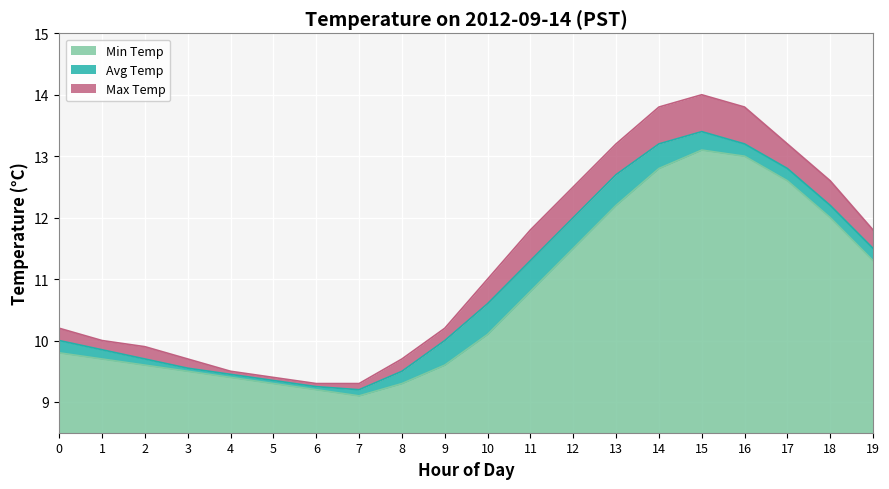

True or false: Min Temp and Max Temp cross at least once.

False